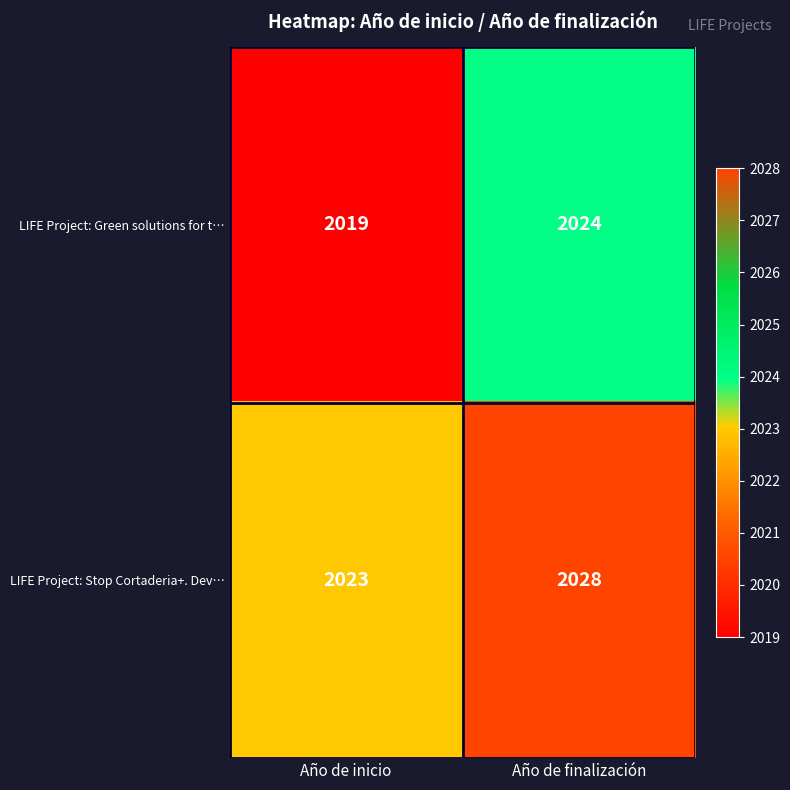

Reading left to right, transcribe all the data shown in this chart.

LIFE Project: Green solutions for t…: Año de inicio=2019	Año de finalización=2024
LIFE Project: Stop Cortaderia+. Dev…: Año de inicio=2023	Año de finalización=2028